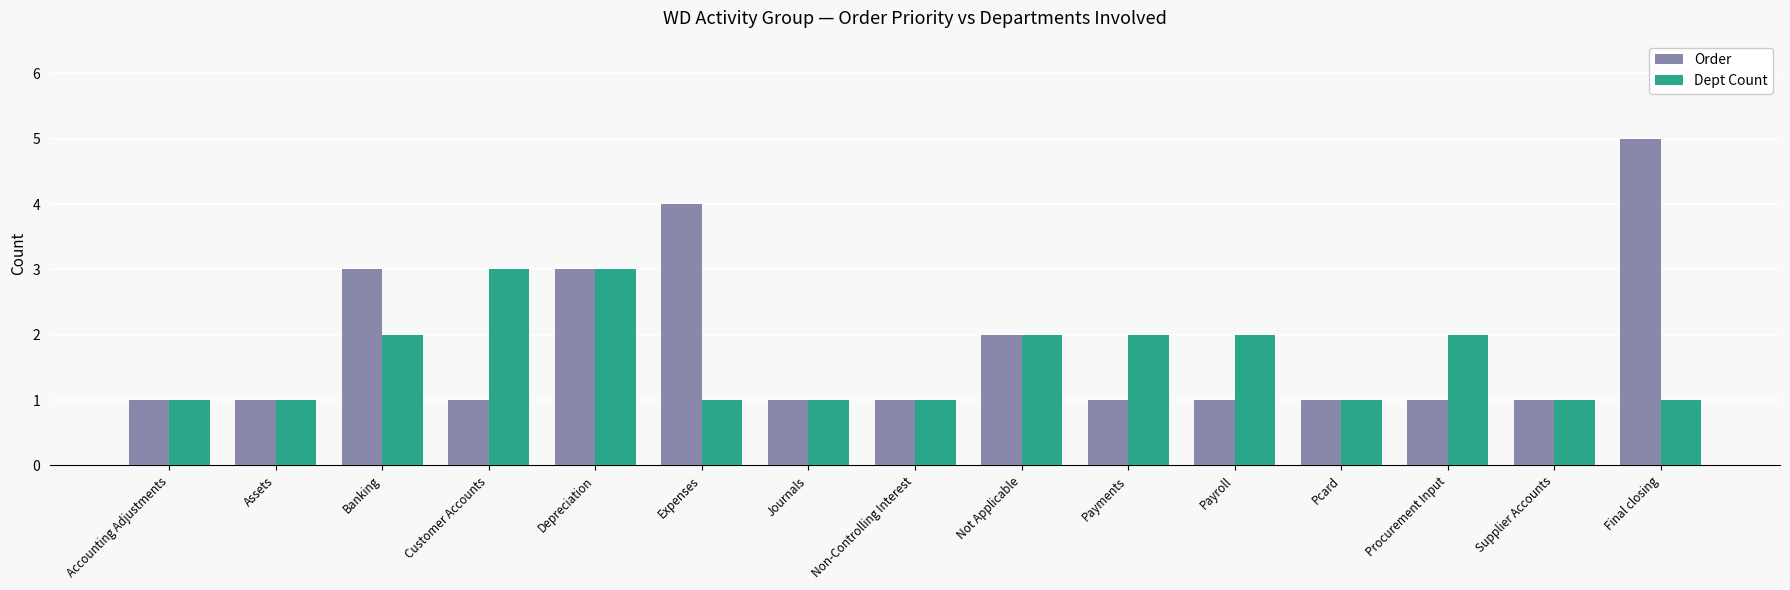

What is the total value across all series at Payments?

3